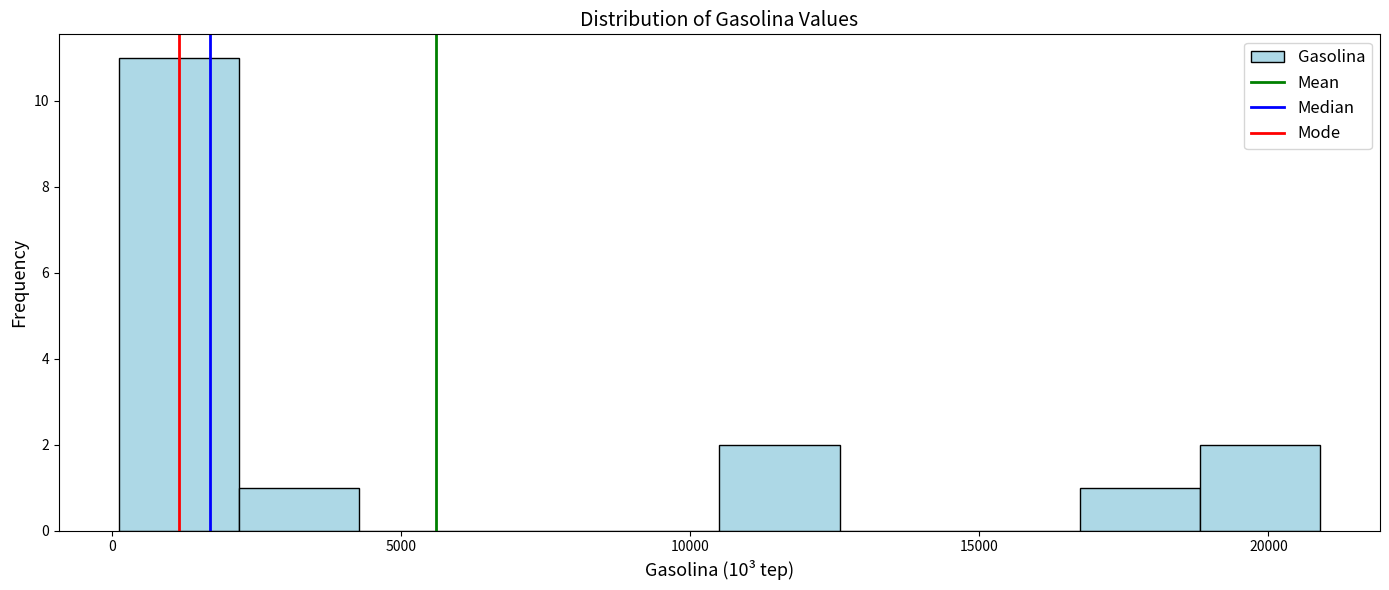

Reading left to right, list every bar in this chart as the range it spans on the x-axis followed by its height. Neither the bar edges nor the heights are printed on the chart, so give them approximately, as read against the axes.

0 to 2000: 11
2000 to 4500: 1
4500 to 6500: 0
6500 to 8500: 0
8500 to 10500: 0
10500 to 12500: 2
12500 to 14500: 0
14500 to 16500: 0
16500 to 19000: 1
19000 to 21000: 2